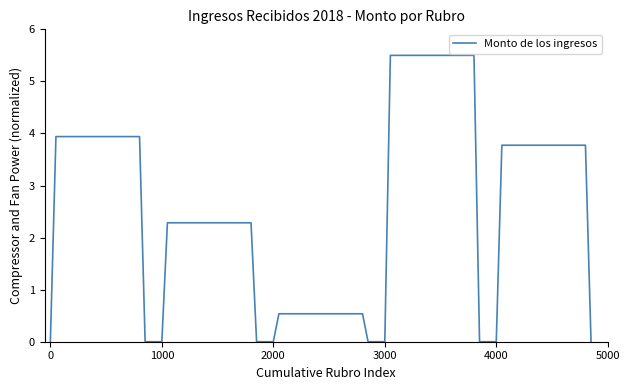

What is the greatest value displayed?

5.5